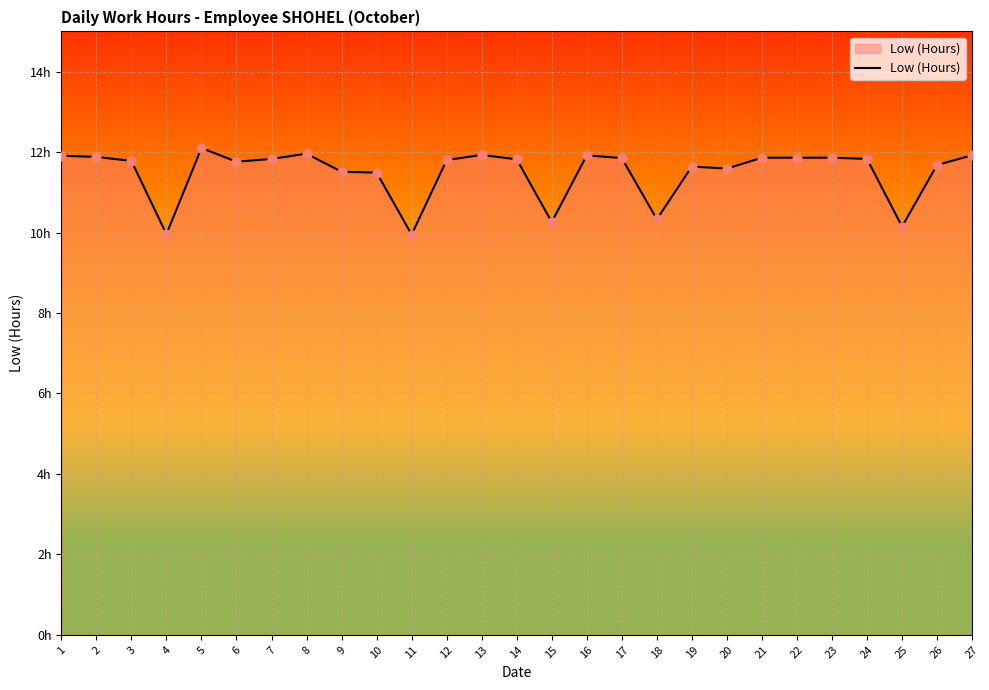

What is the ratio of the value at 27 to the value at 13?

1.0